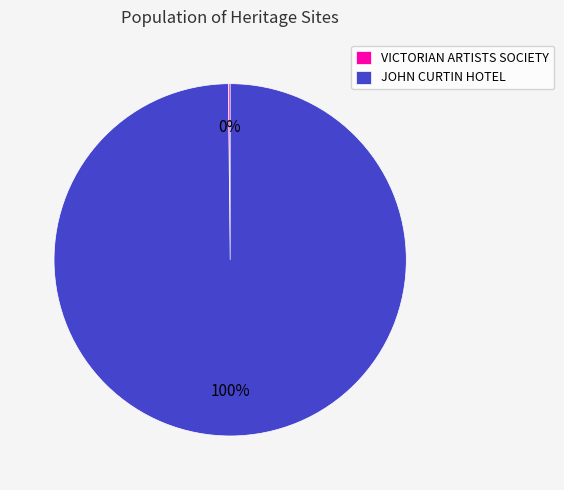

To the nearest percent, what is the difference between the largest and smallest slice percentages?

100%